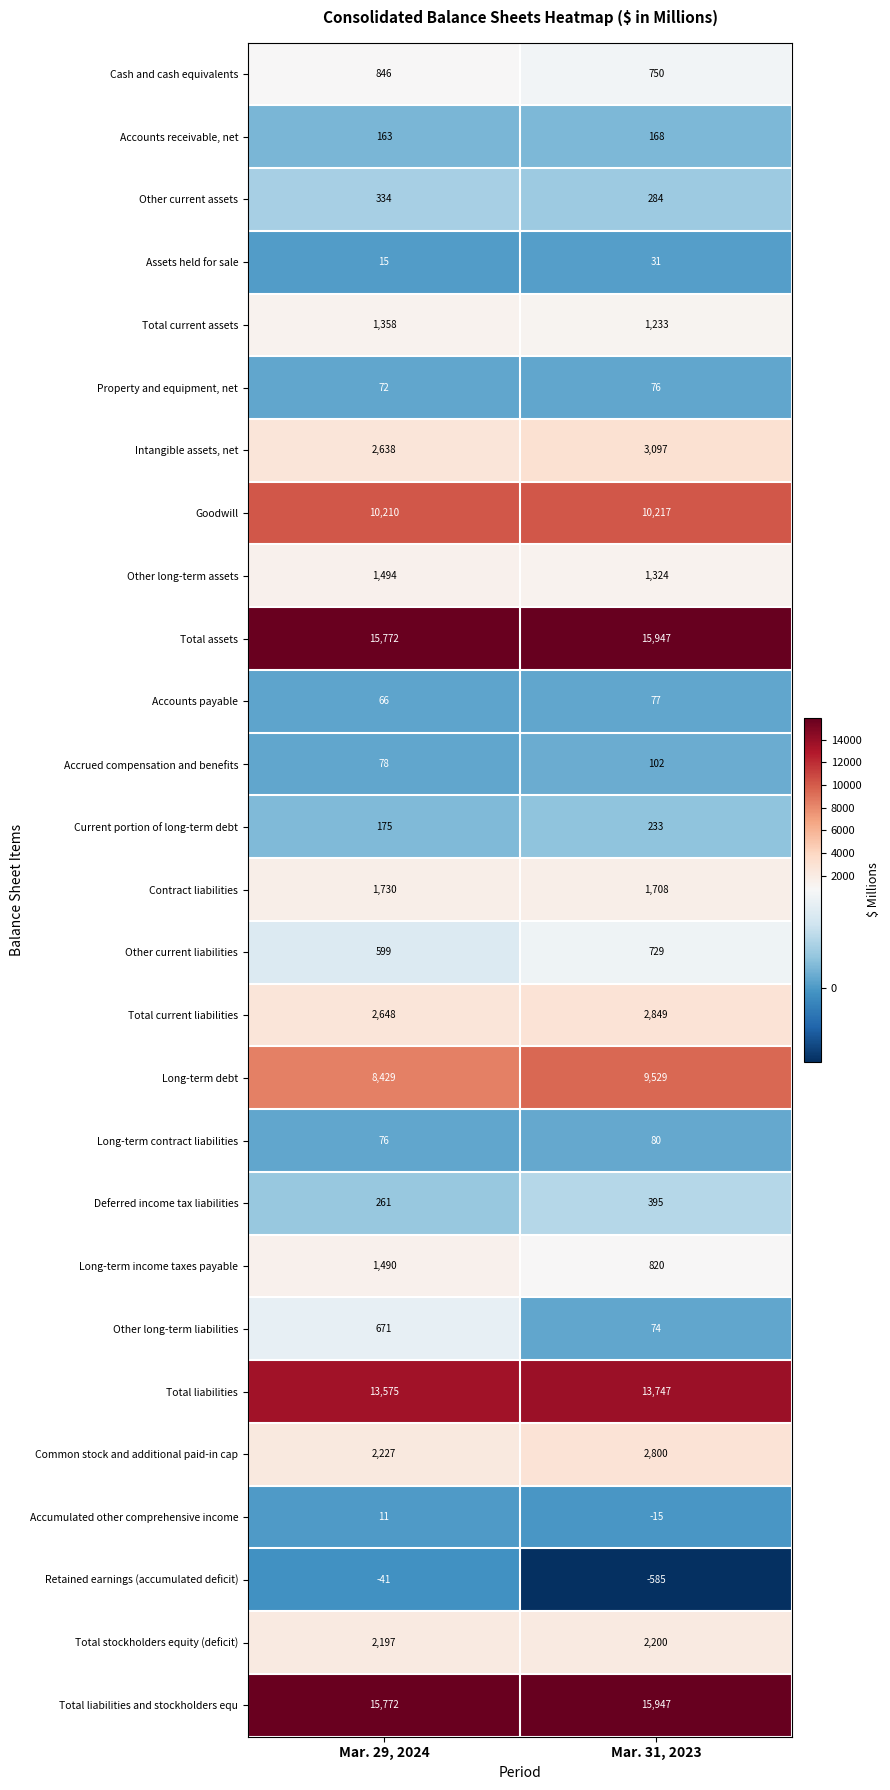

What is the total value across all series at Mar. 29, 2024?

82866